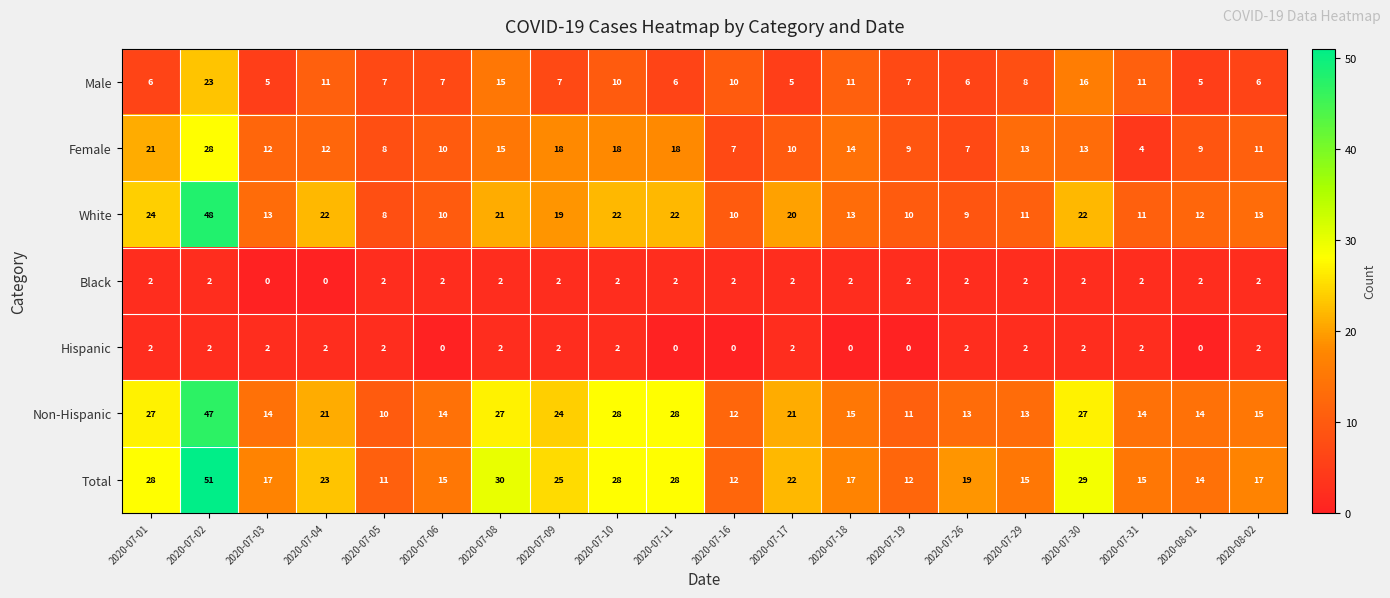

What is the greatest value displayed?

51